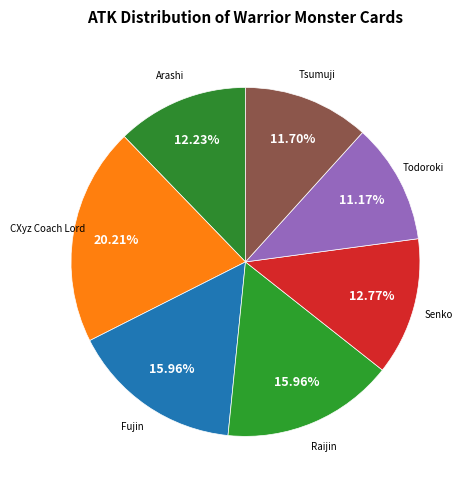

To the nearest percent, what is the difference between the largest and smallest slice percentages?

9%